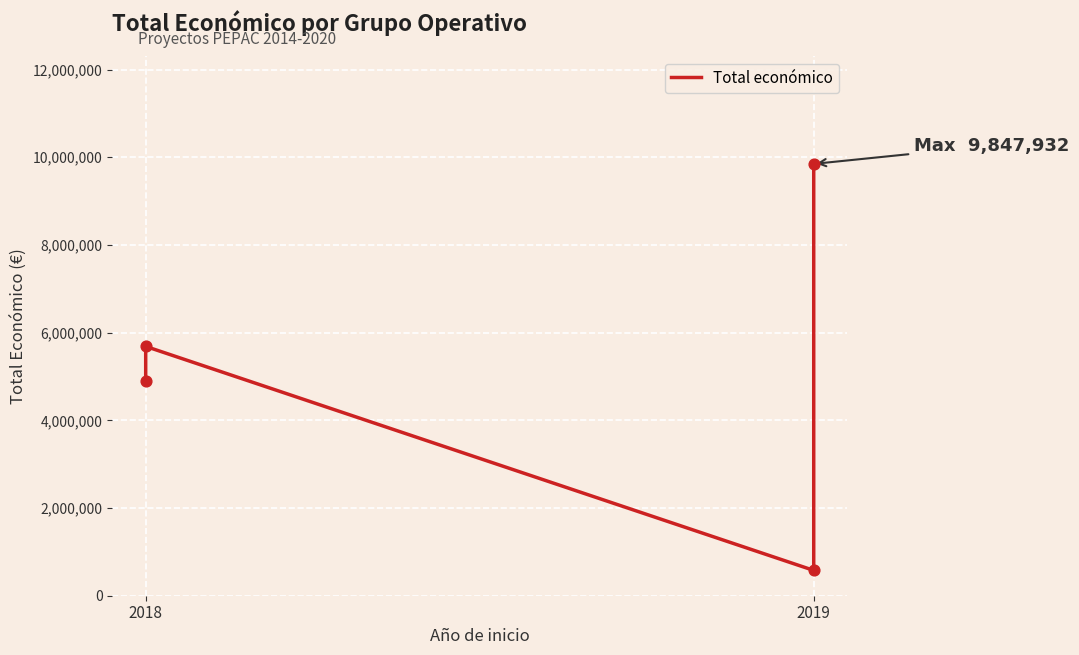

What is the change in value from 2018 to 2019?

-4328126